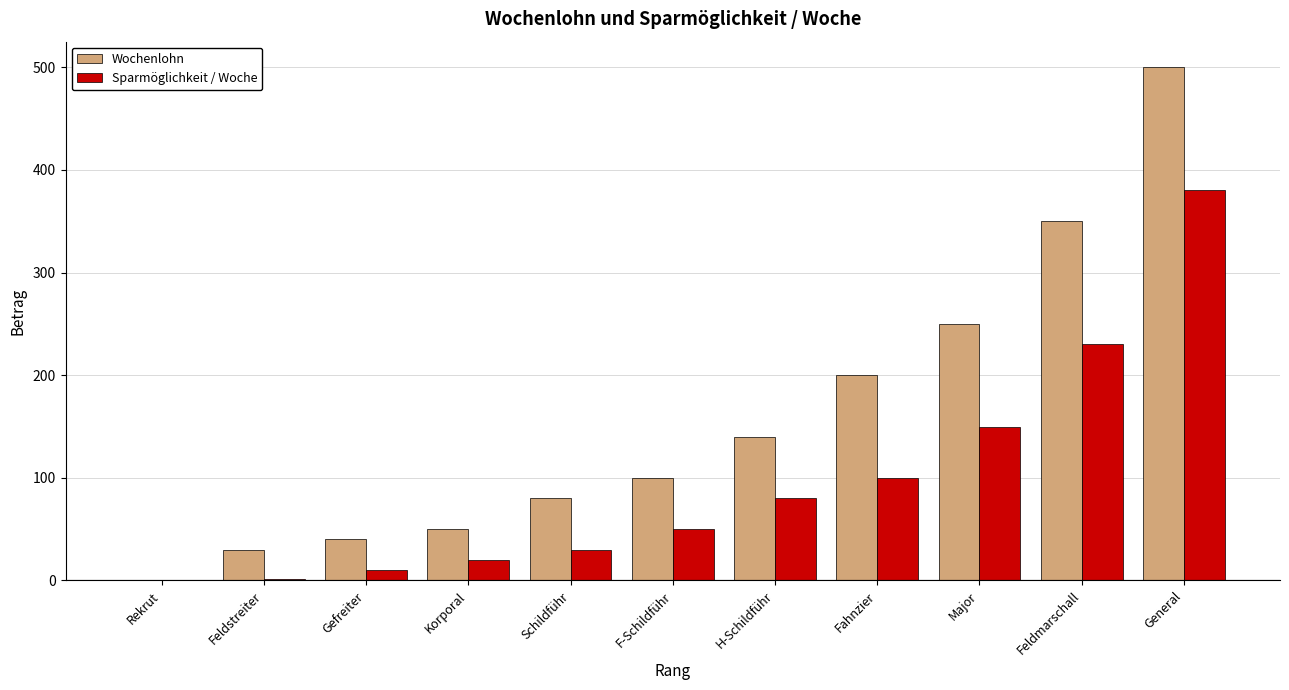

Which series has the widest spread of values?

Wochenlohn